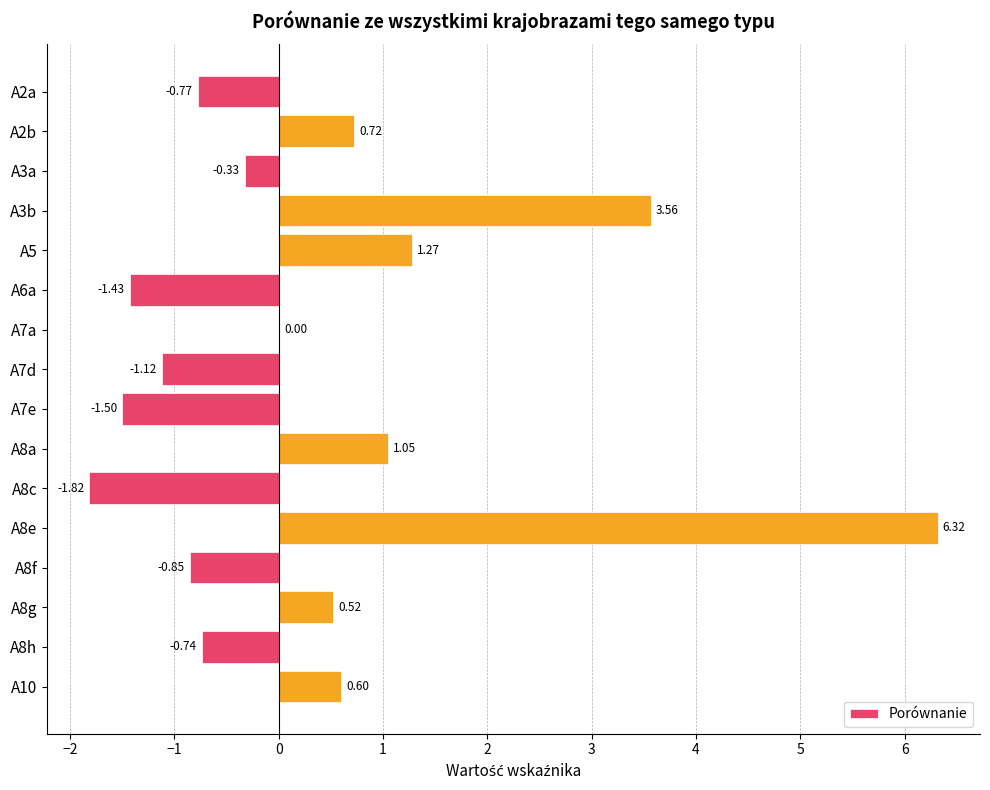

Between A3b and A10, which is larger?

A3b